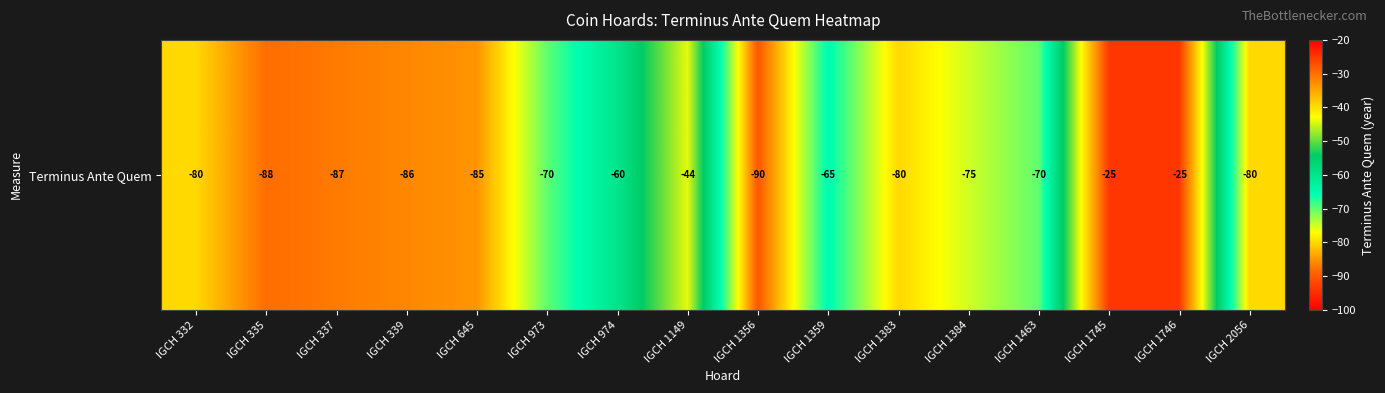

How many values are below -75?

8